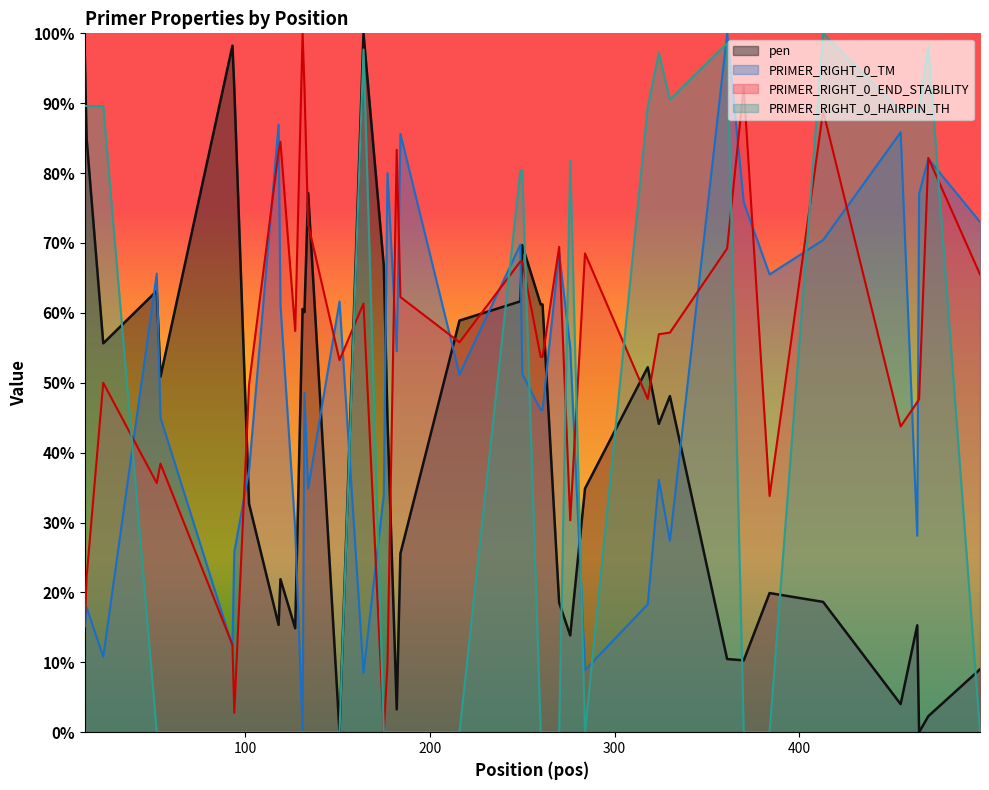

Which series has the largest range (max minus min)?

pen